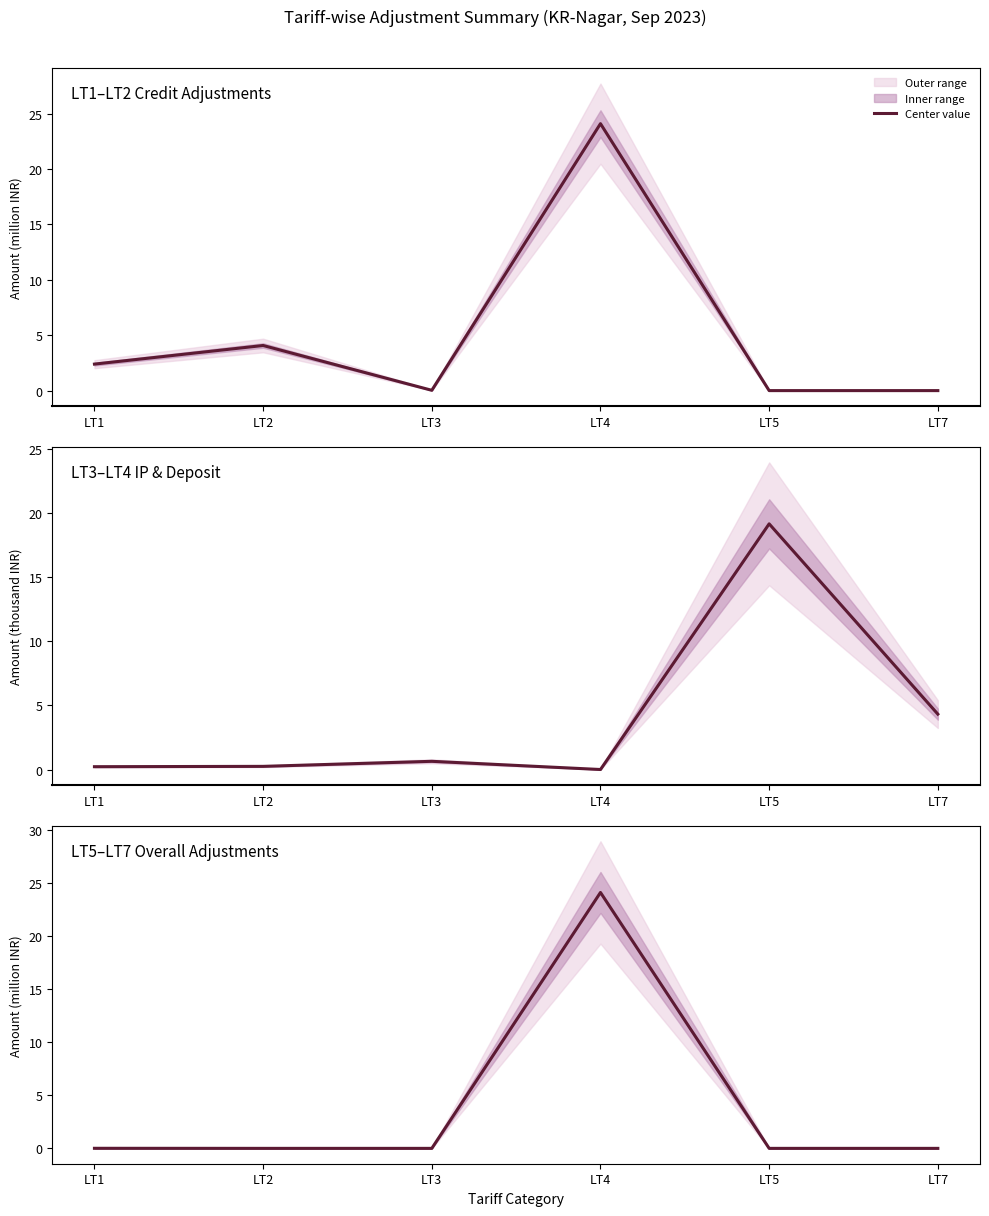

Rank the categories by value from lowest to highest.

LT2, LT3, LT5, LT7, LT1, LT4